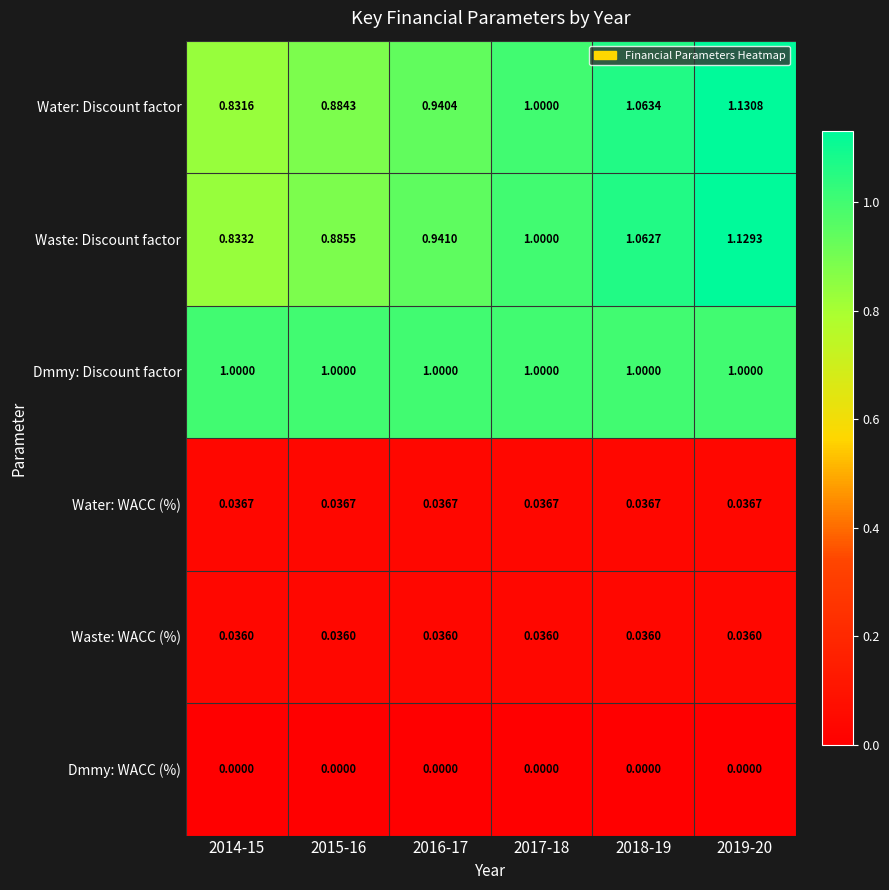

List the series in order of their peak value, lowest first.

Dmmy: WACC (%), Waste: WACC (%), Water: WACC (%), Dmmy: Discount factor, Waste: Discount factor, Water: Discount factor